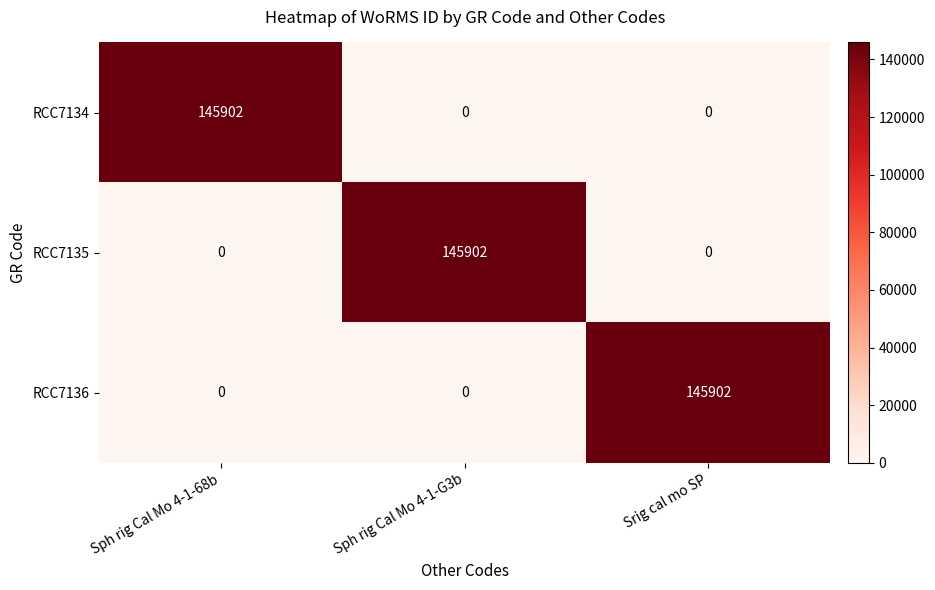

What is the spread (max minus min) of values at Sph rig Cal Mo 4-1-68b?

145902